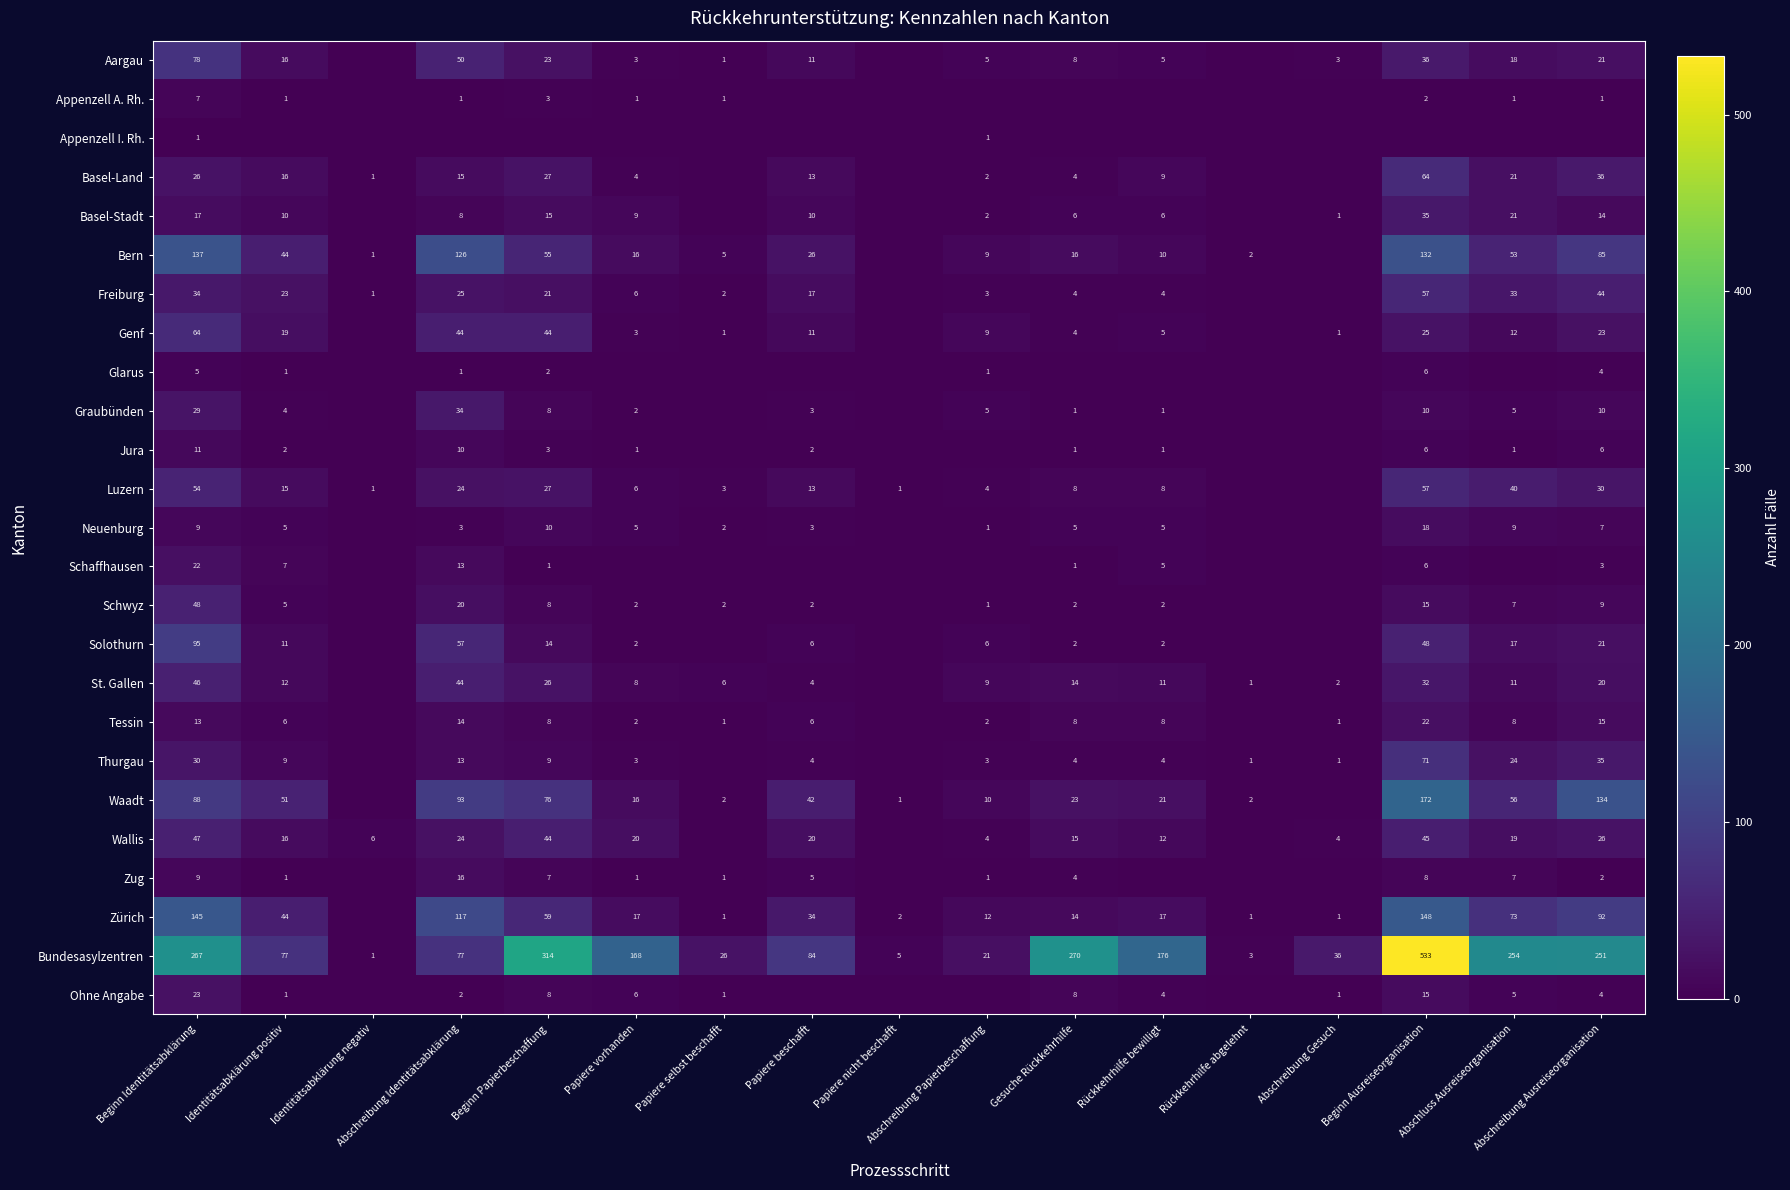

What is the sum of the St. Gallen values at Identitätsabklärung positiv and Papiere selbst beschafft?

18